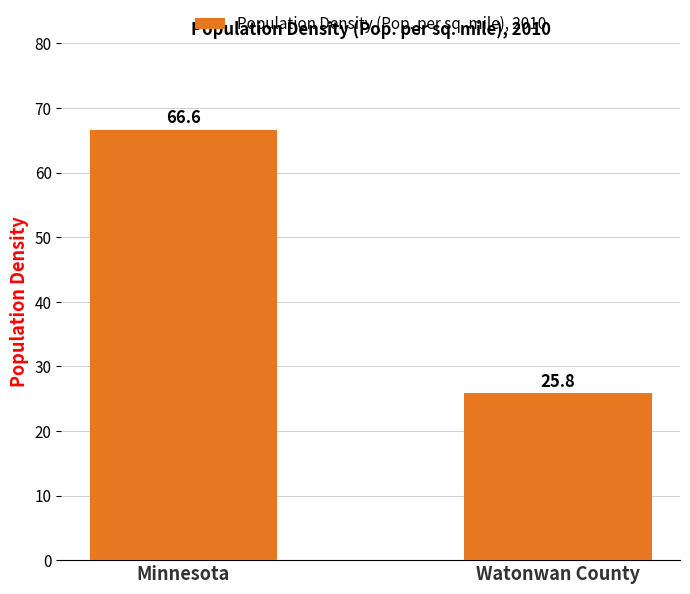

Rank the categories by value from highest to lowest.

Minnesota, Watonwan County